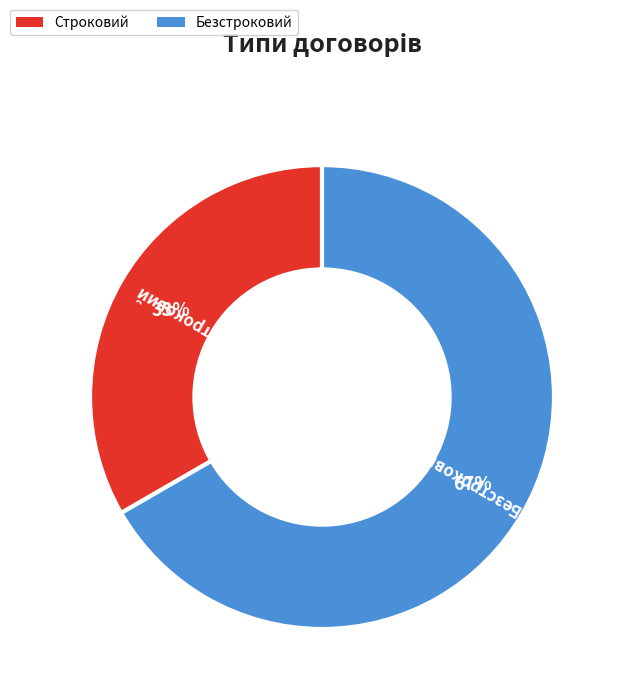

Which has a higher value, Строковий or Безстроковий?

Безстроковий